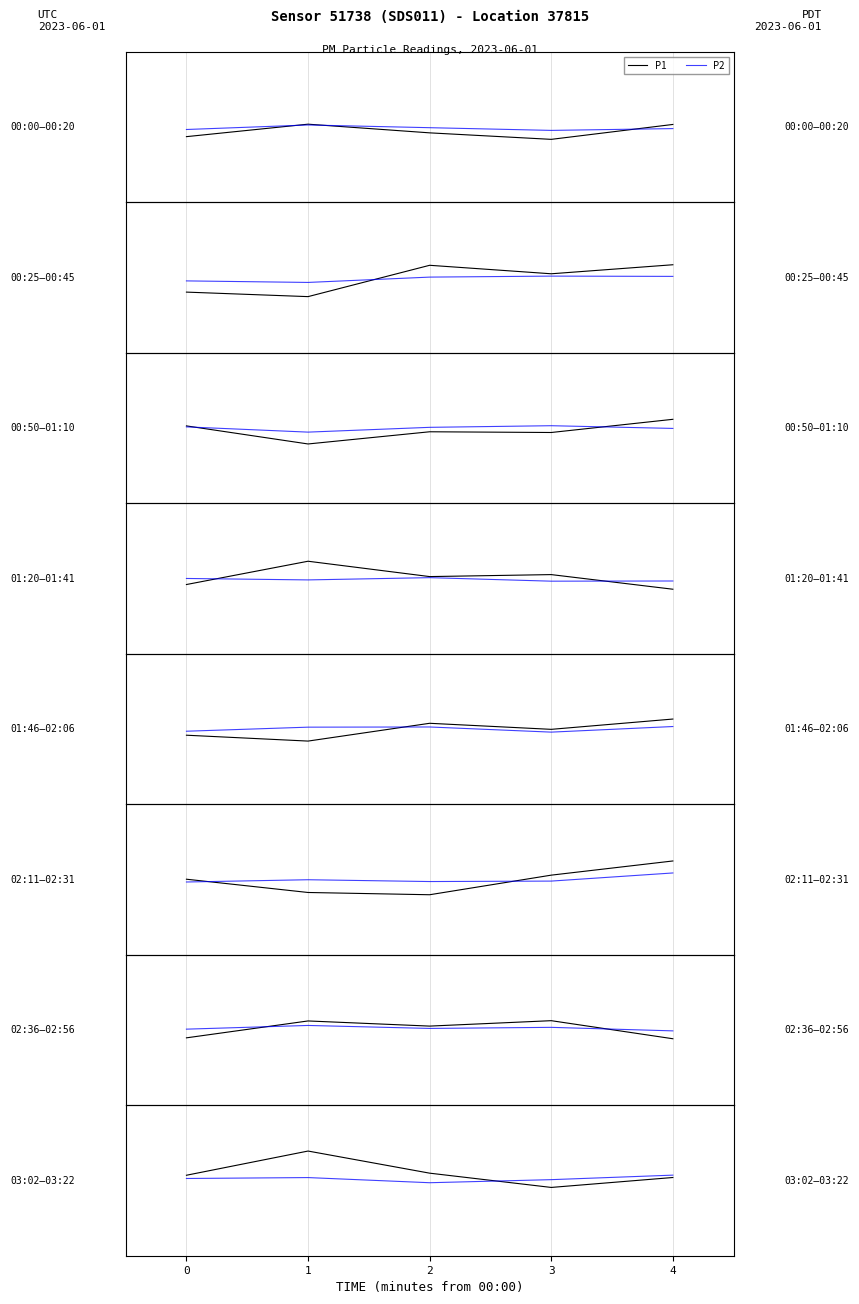

What is the total value across all series at 2?

0.2